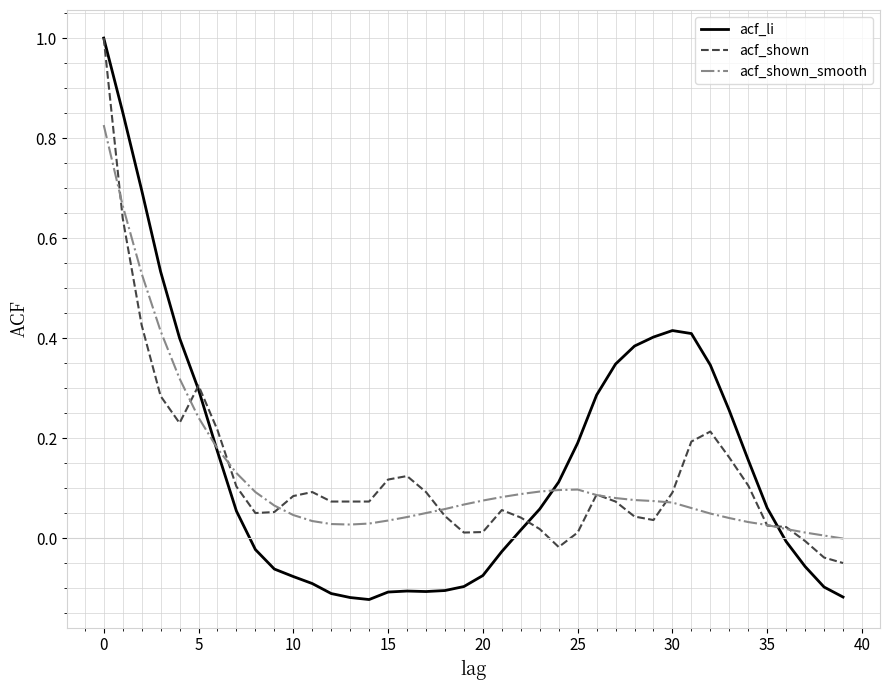

Which series has the widest spread of values?

acf_li